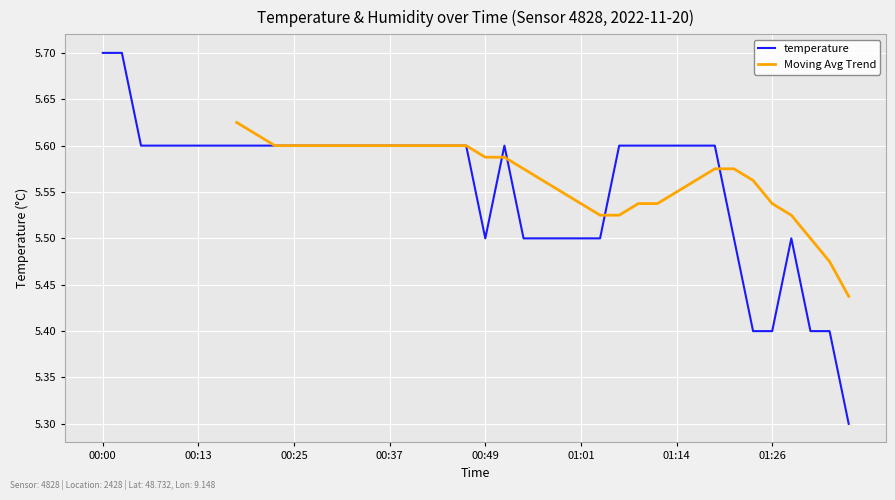

What is the difference between the second highest and minimum values?

0.4